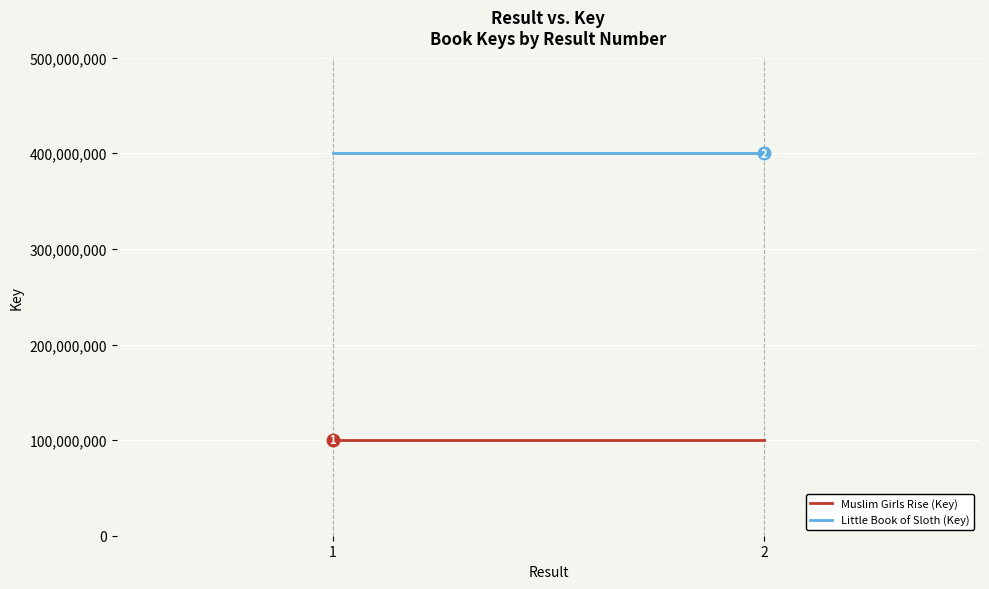

Between 1 and 2, which is larger?

1